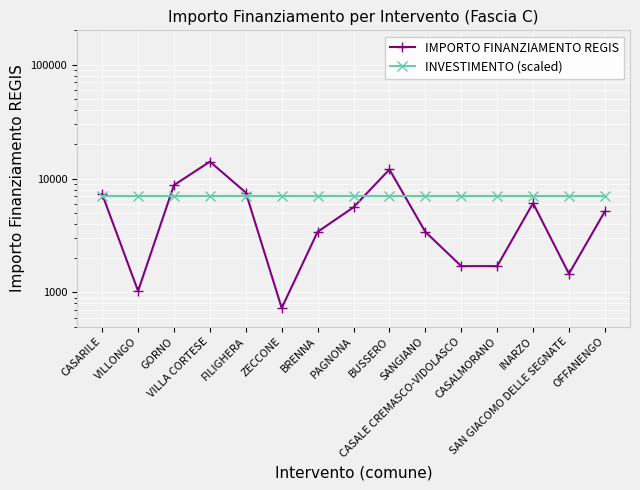

What is the approximate value of IMPORTO FINANZIAMENTO REGIS at SANGIANO, to the nearest 100?

3400